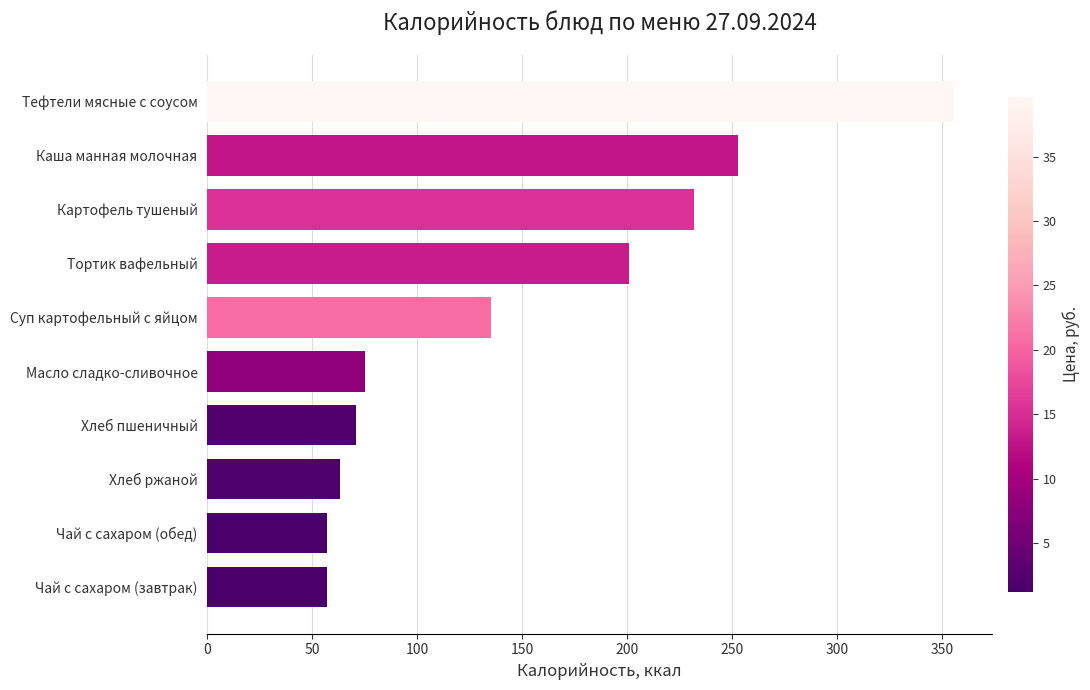

What is the approximate value at Тортик вафельный?

201